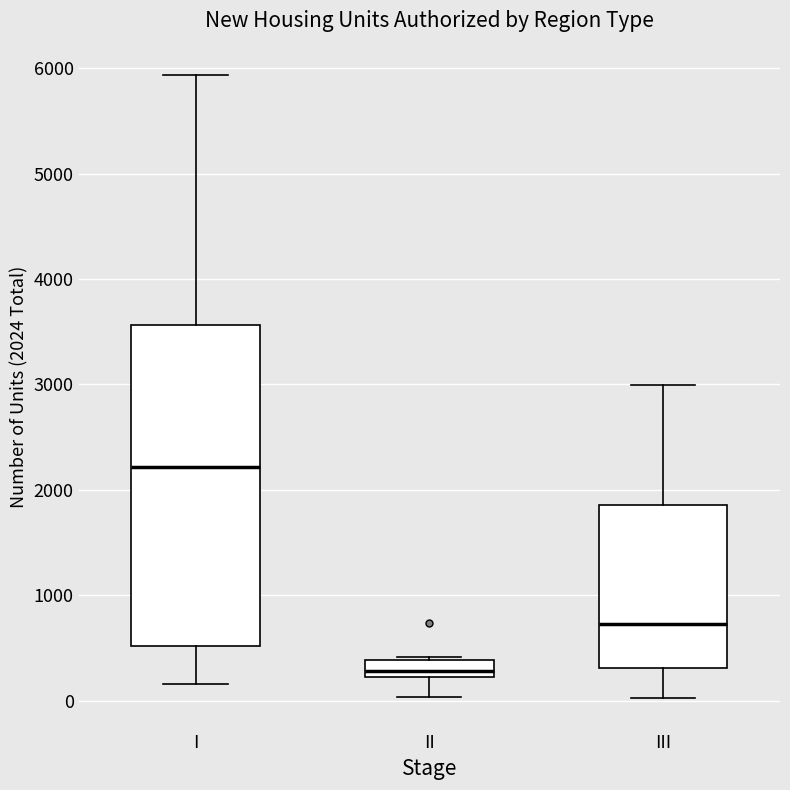

Which box has the highest median line?

I